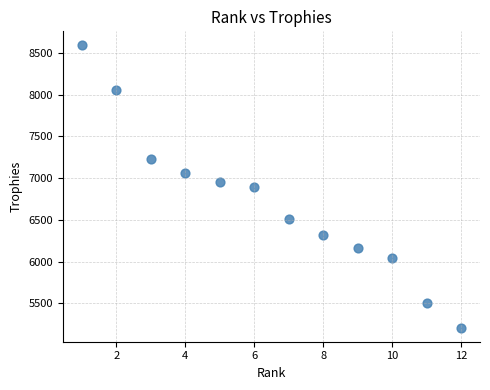

What is the average X value?

6